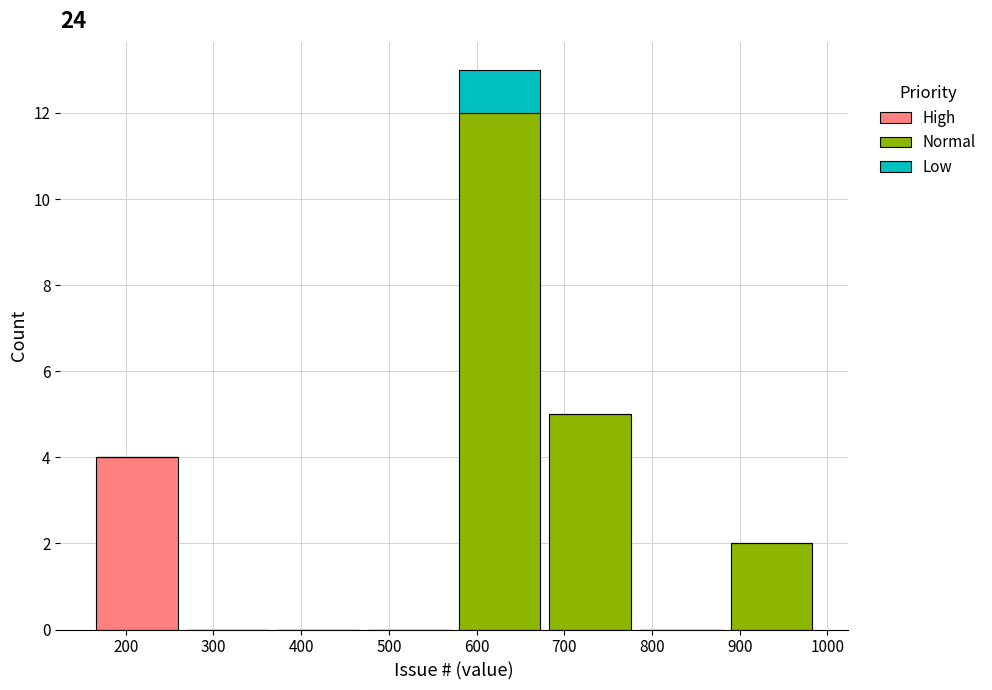

Reading left to right, transcribe this chart: for each stacked bar, give the range it covers on the x-axis and its total height. Neither the bar edges nor the heights are printed on the chart, so give them approximately, as read against the axes.

160 to 260: 4
260 to 370: 0
370 to 470: 0
470 to 570: 0
570 to 680: 13
680 to 780: 5
780 to 880: 0
880 to 990: 2